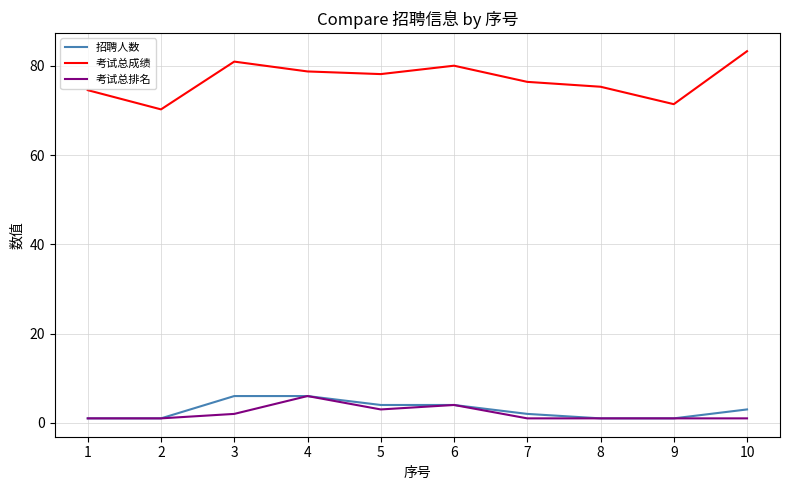

What is the highest value of the 招聘人数 series?

6.0